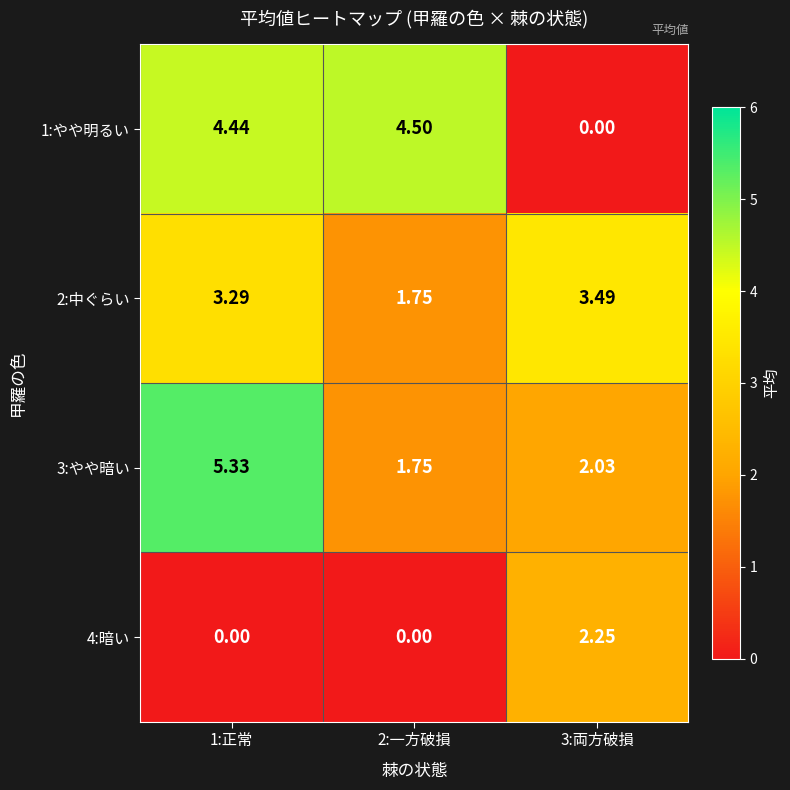

Is the value of 3:やや暗い at 2:一方破損 greater than the value of 1:やや明るい at 3:両方破損?

Yes